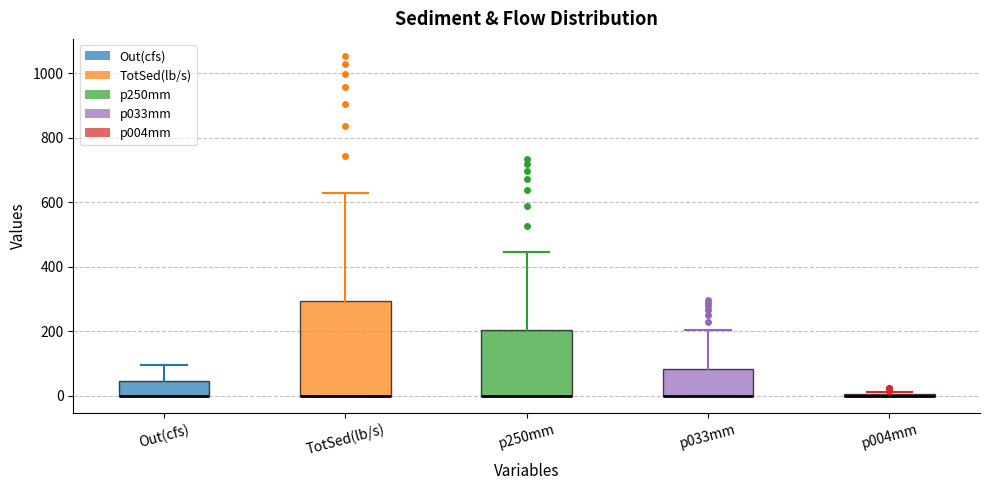

Which box is the tallest, from its lower edge to its upper edge?

TotSed(lb/s)